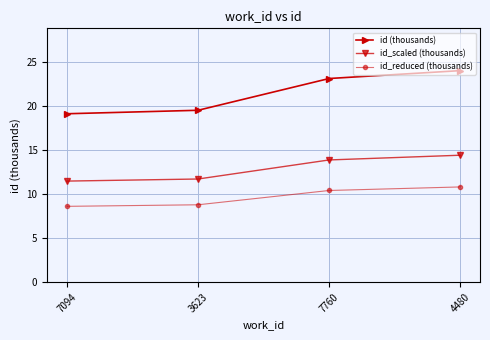

Read the id_scaled (thousands) value at 3623.

11.7